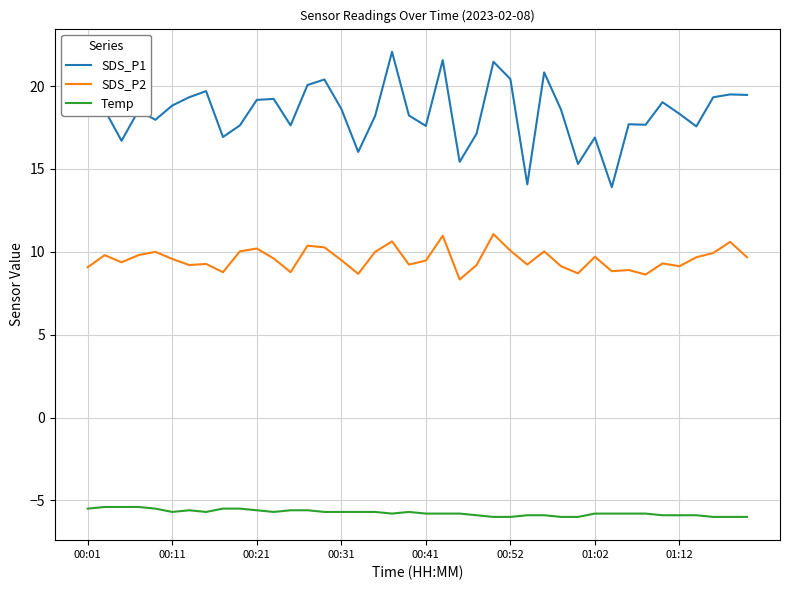

Rank the series by their average value, from lowest to highest.

Temp, SDS_P2, SDS_P1